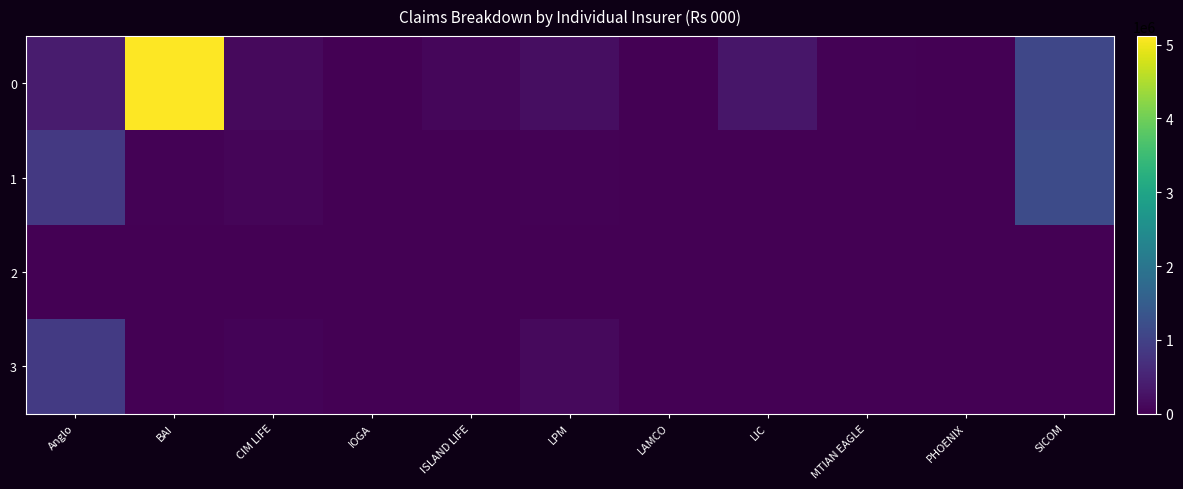

Reading left to right, what are all the values shown in this chart?

0: Anglo=394154	BAI=5116364	CIM LIFE=134680	IOGA=12138	ISLAND LIFE=83329	LPM=199433	LAMCO=9715	LIC=299846	MTIAN EAGLE=32313	PHOENIX=12839	SICOM=1083047
1: Anglo=840021	BAI=21767	CIM LIFE=62217	IOGA=0	ISLAND LIFE=9383	LPM=30702	LAMCO=0	LIC=0	MTIAN EAGLE=1474	PHOENIX=0	SICOM=1177107
2: Anglo=1540	BAI=0	CIM LIFE=0	IOGA=0	ISLAND LIFE=0	LPM=0	LAMCO=0	LIC=0	MTIAN EAGLE=0	PHOENIX=0	SICOM=59
3: Anglo=860242	BAI=0	CIM LIFE=57543	IOGA=0	ISLAND LIFE=0	LPM=127268	LAMCO=0	LIC=0	MTIAN EAGLE=0	PHOENIX=0	SICOM=16394